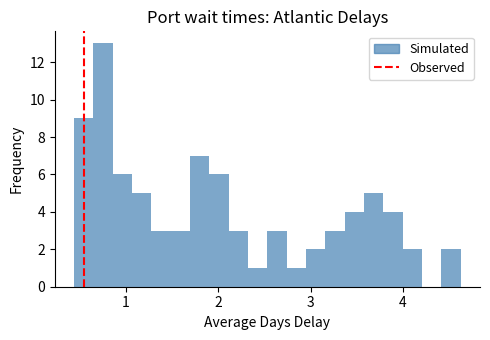

Around what value on the x-axis is the tallest bar? Give the approximate position of its centre, as read against the axis.

0.8